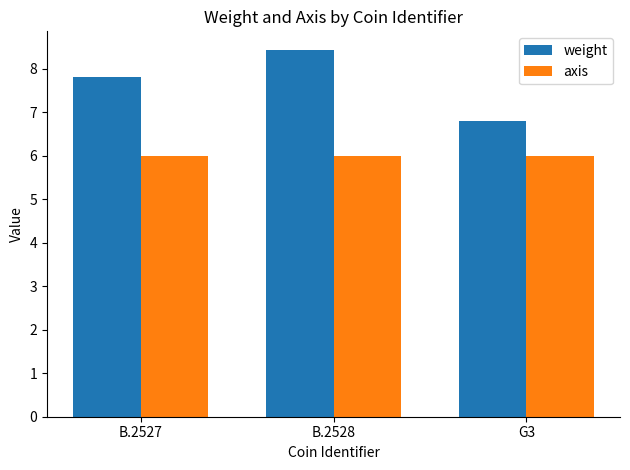

What is the sum of all weight values?

23.0